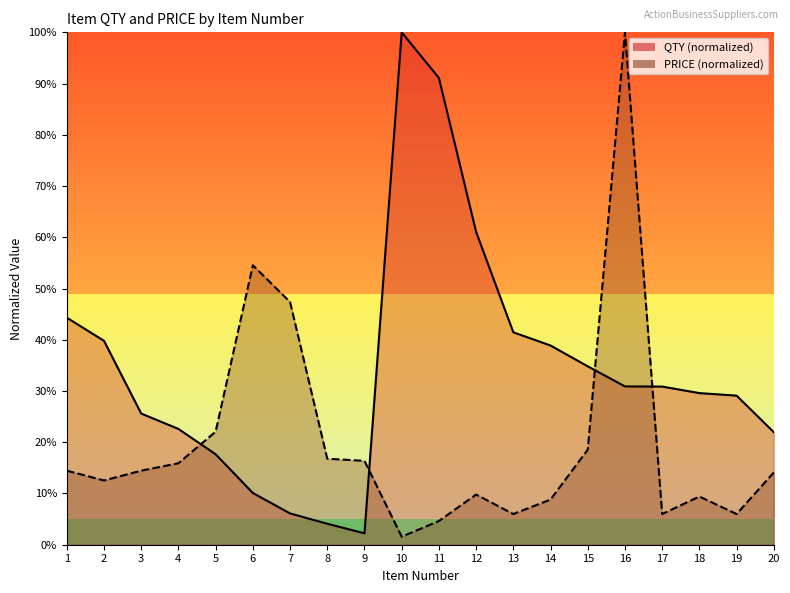

How many data points in PRICE are above 14?

11